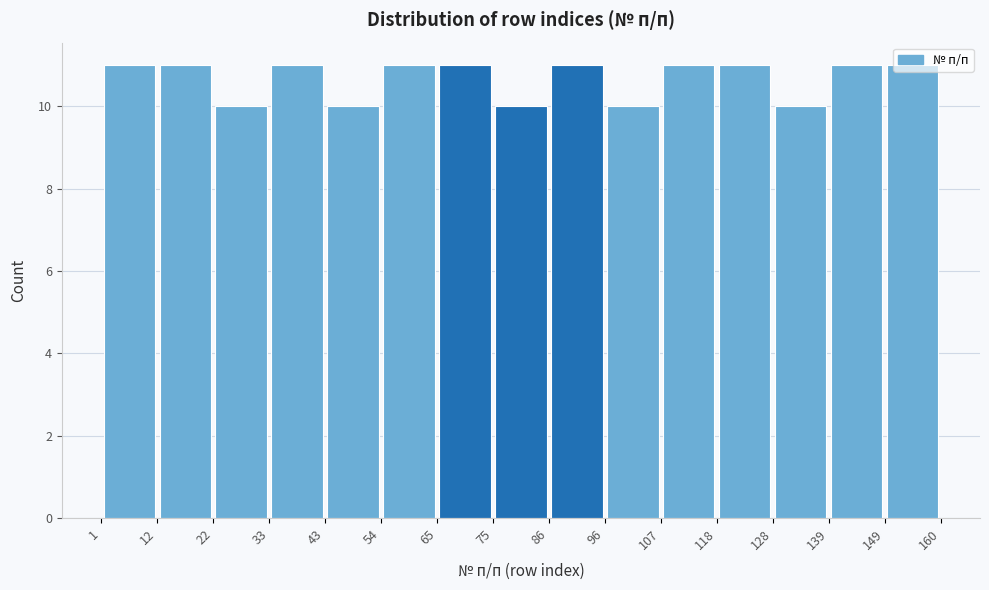

Reading left to right, list every bar in this chart as the range it spans on the x-axis followed by its height. The values are not printed on the chart, so give them approximately, as read against the axis.

1 to 12: 11
12 to 22: 11
22 to 33: 10
33 to 43: 11
43 to 54: 10
54 to 65: 11
65 to 75: 11
75 to 86: 10
86 to 96: 11
96 to 107: 10
107 to 118: 11
118 to 128: 11
128 to 139: 10
139 to 149: 11
149 to 160: 11